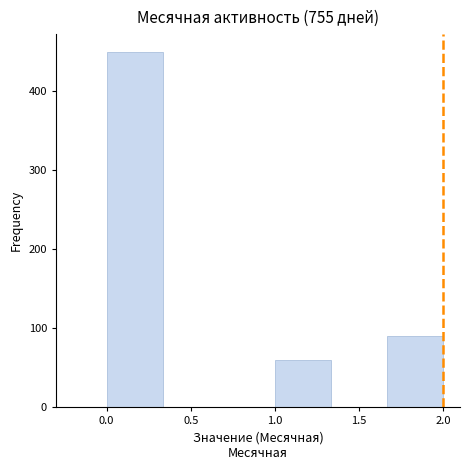

Which range on the x-axis has the tallest bar?

0.00 to 0.35